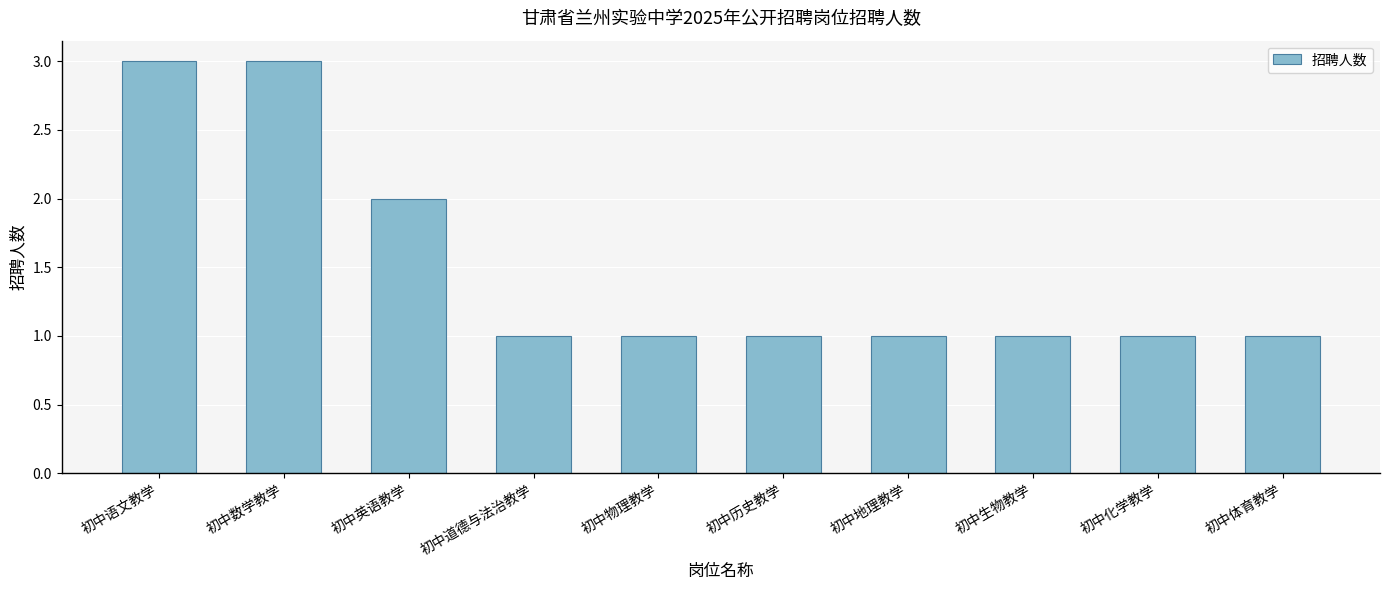

Reading right to left, list all the values displayed in this chart.

初中体育教学=1	初中化学教学=1	初中生物教学=1	初中地理教学=1	初中历史教学=1	初中物理教学=1	初中道德与法治教学=1	初中英语教学=2	初中数学教学=3	初中语文教学=3